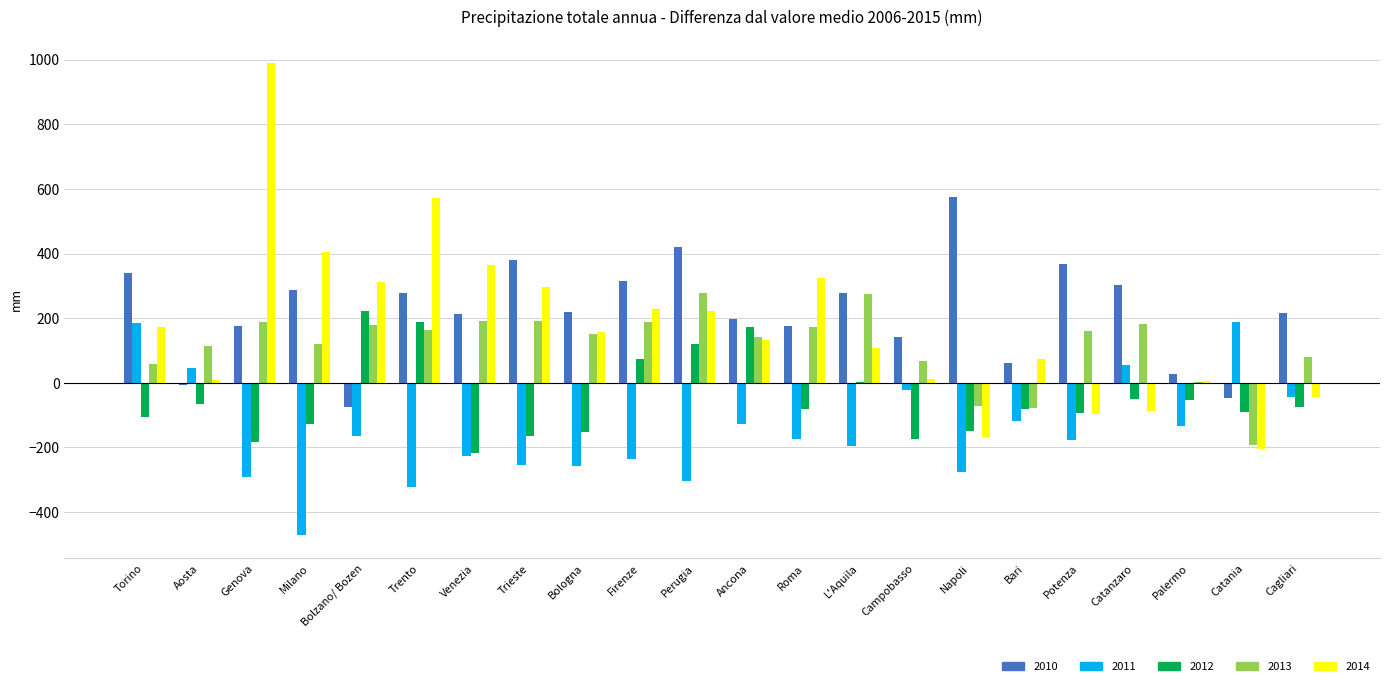

What is the total value across all series at Roma?

419.6